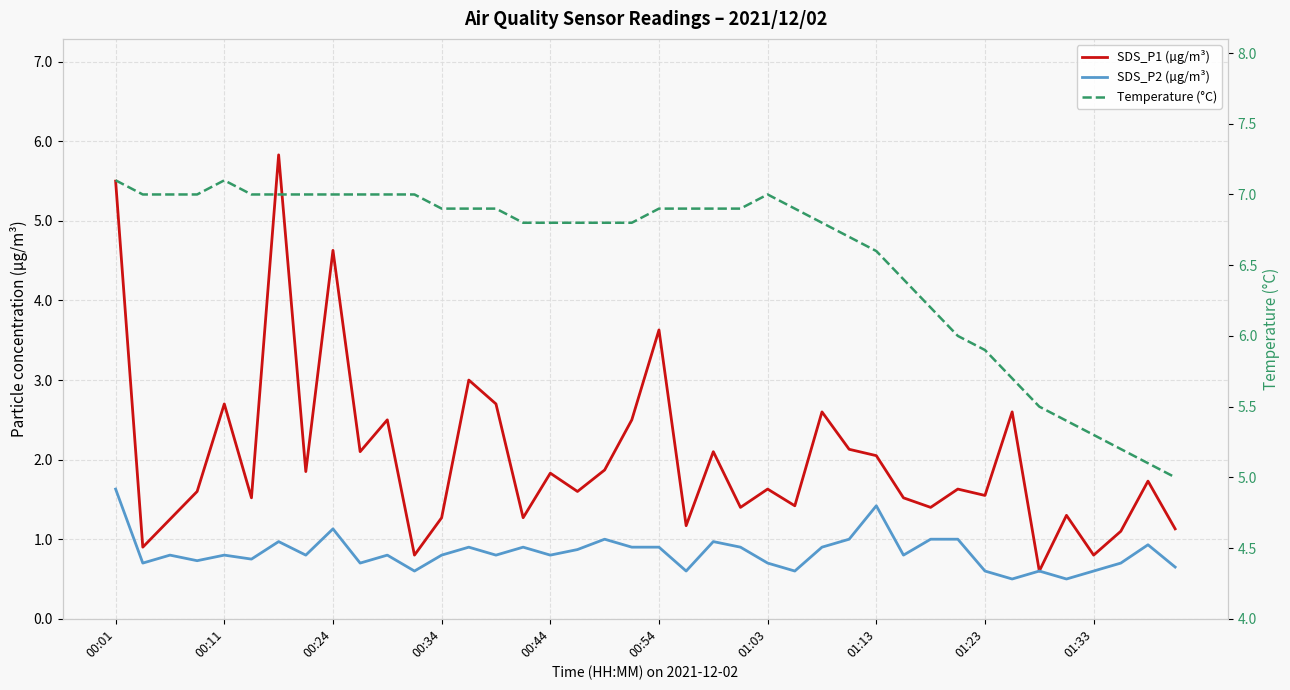

True or false: Temperature (°C) and SDS_P1 (µg/m³) intersect in this chart.

False